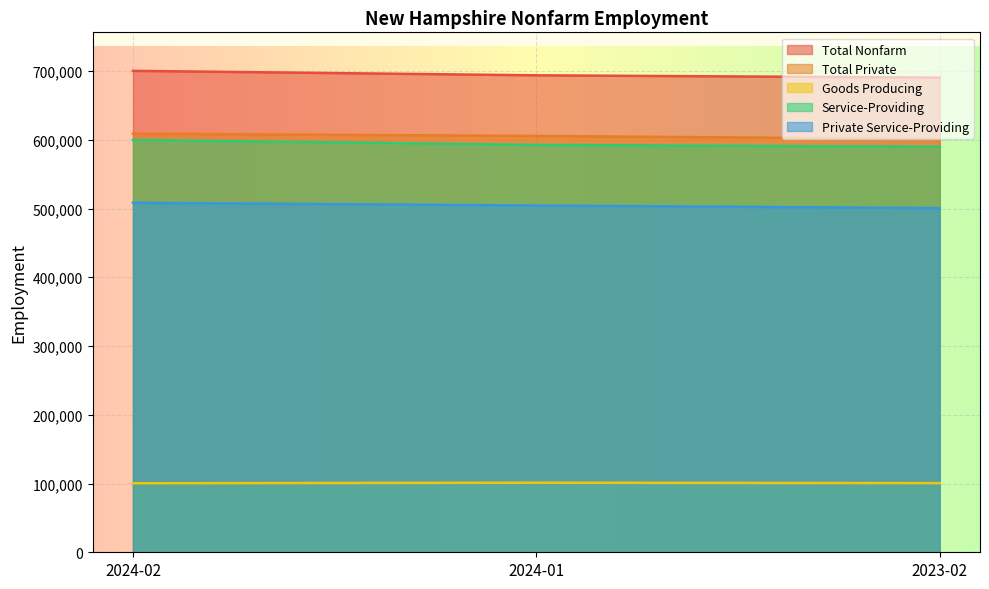

How many values in the Service-Providing series exceed 592600?

1